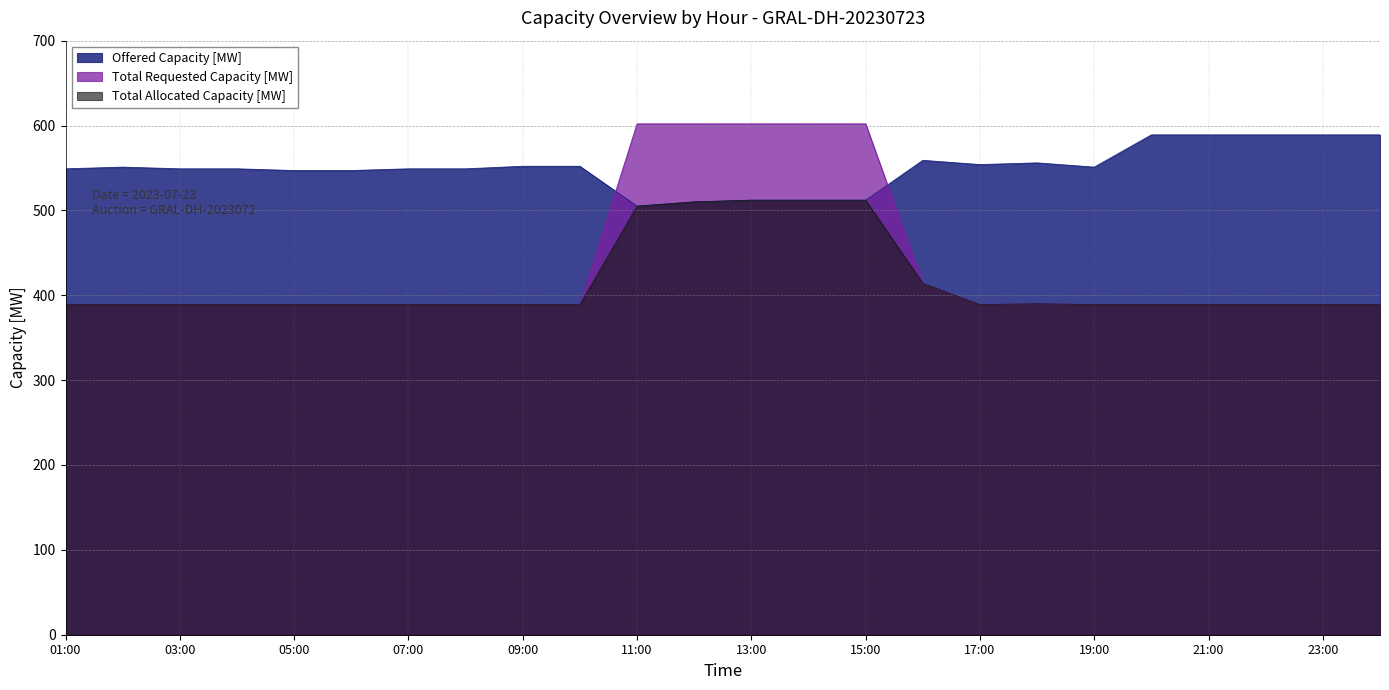

What is the difference between the maximum and minimum values in the Total Requested Capacity [MW] series?

213